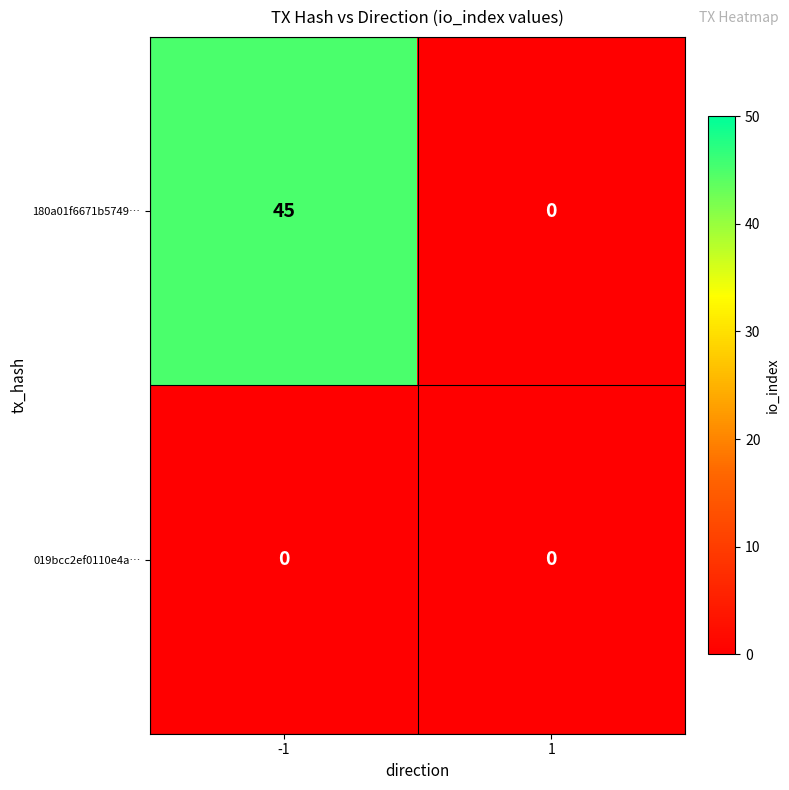

Between -1 and 1, which series saw the biggest shift?

180a01f6671b5749…